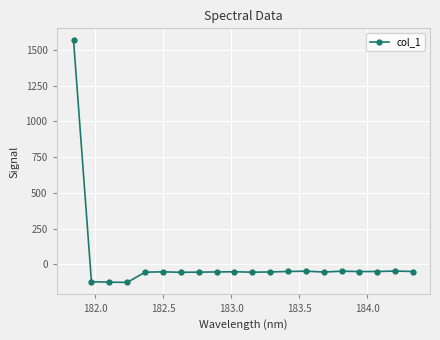

What is the maximum value shown in the chart?

1565.9